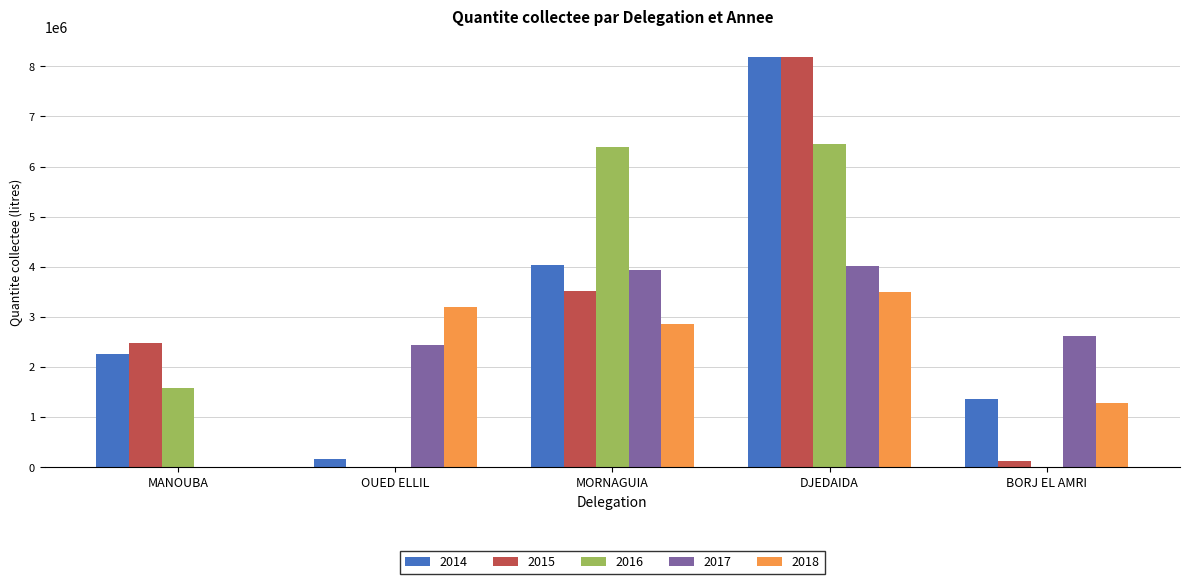

What is the approximate value of 2017 at OUED ELLIL, to the nearest 100?

2443200